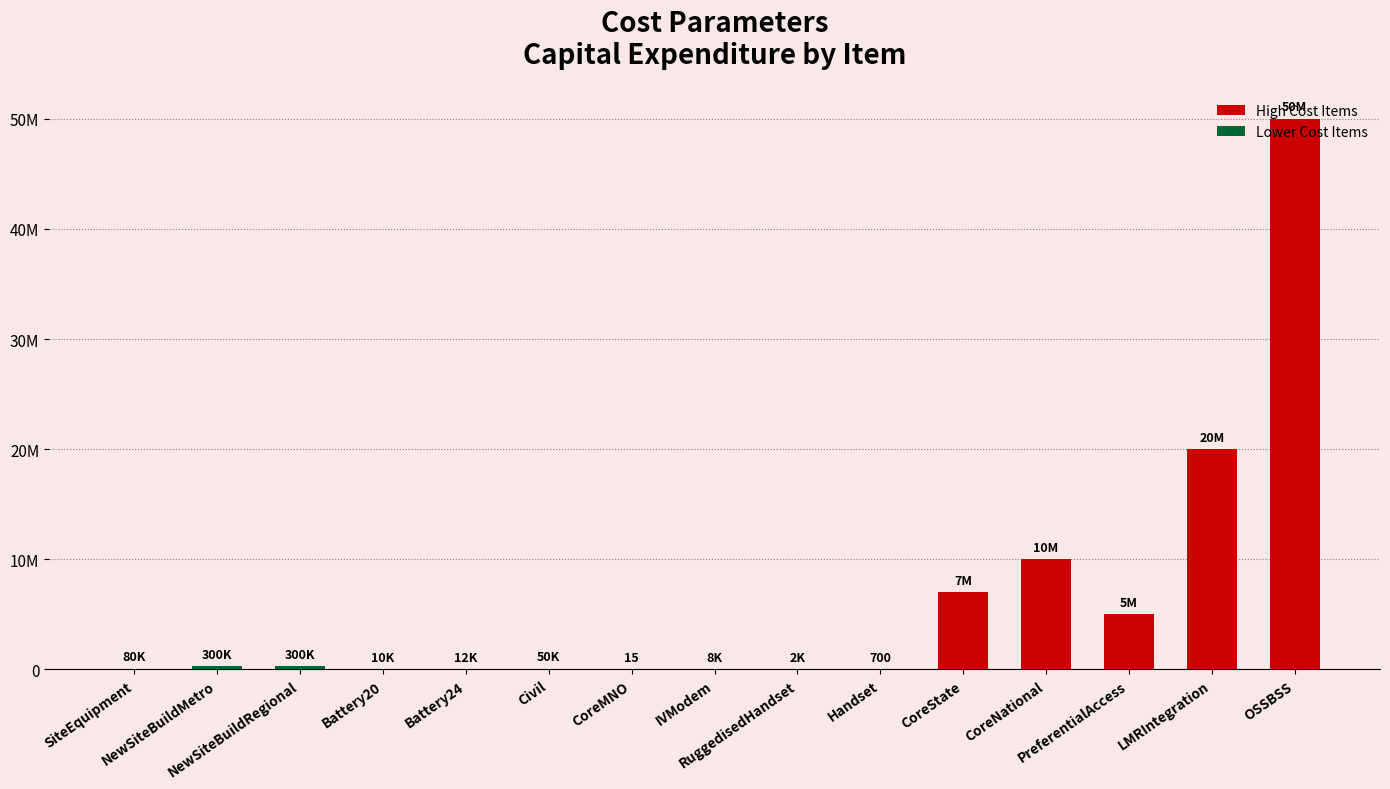

What is the value of the 8th bar from the left?

7500